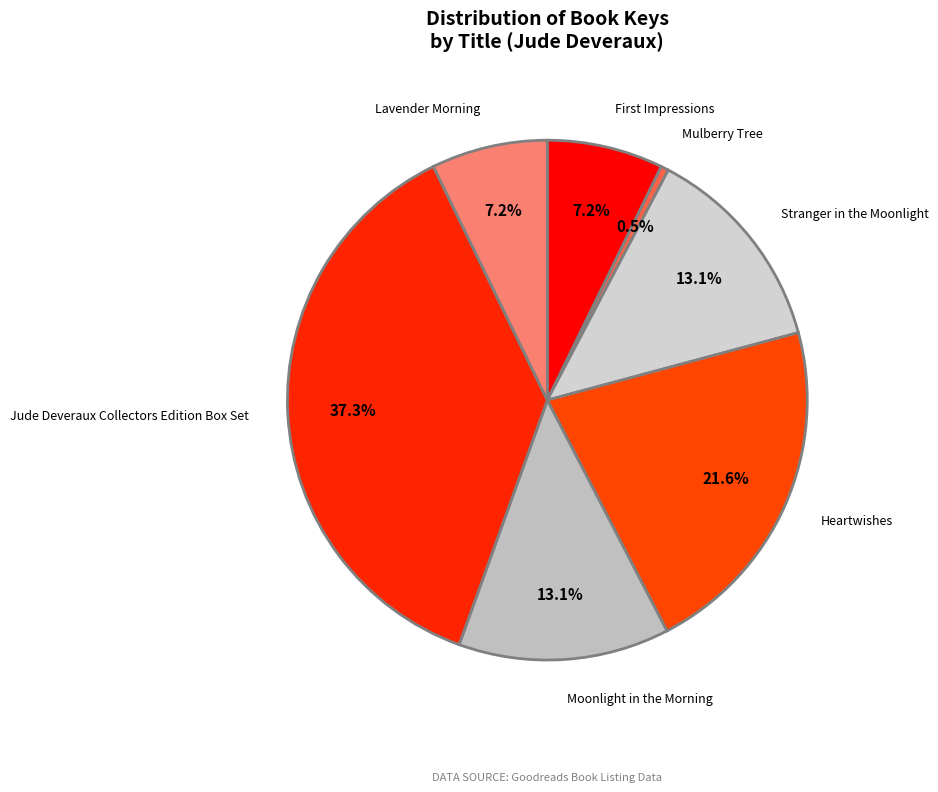

Which category has the biggest portion of the pie?

Jude Deveraux Collectors Edition Box Set